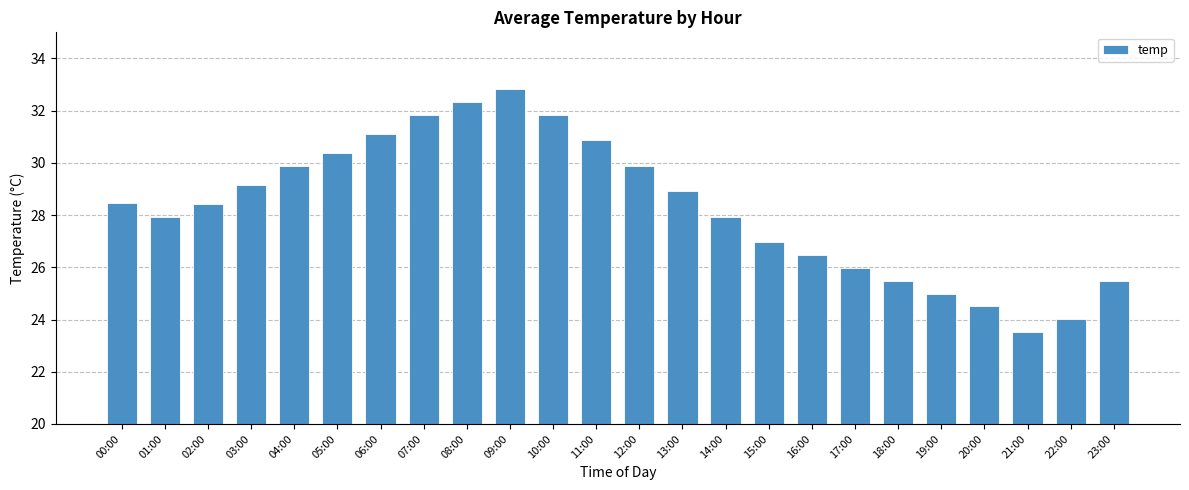

Which category has the lowest value across all series?

21:00